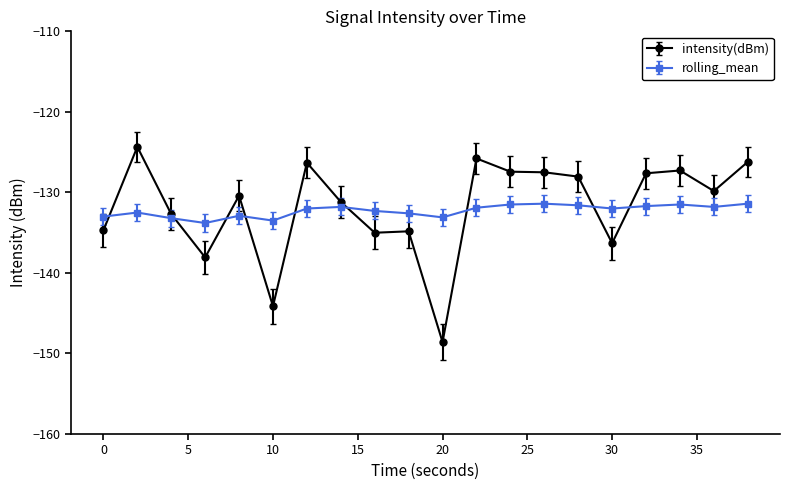

True or false: intensity(dBm) has more than 2 interior local peaks.

True